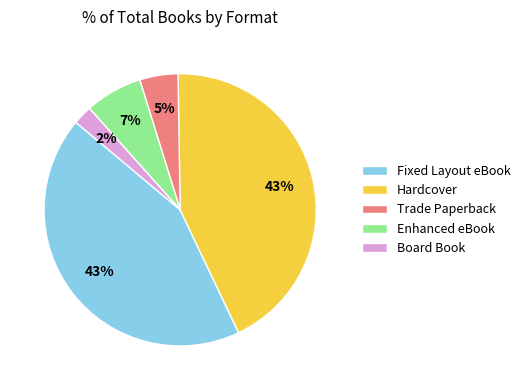

Do Enhanced eBook and Board Book together represent more than half of the pie?

No